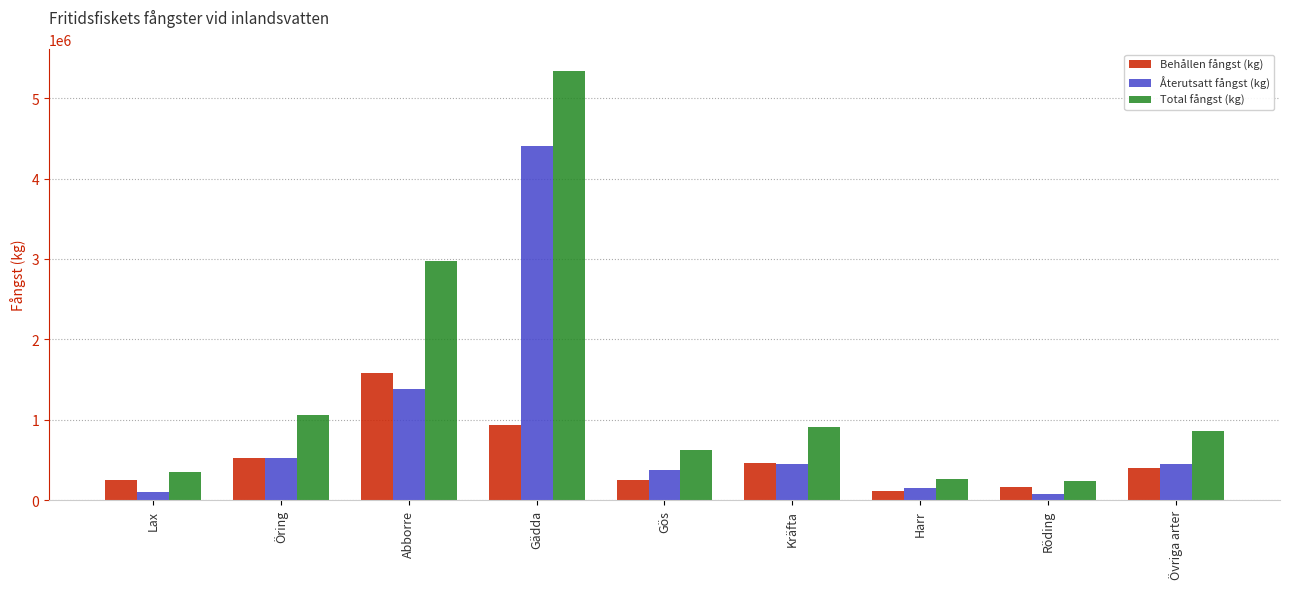

How many data points in Behållen fångst (kg) are less than 400000?

4